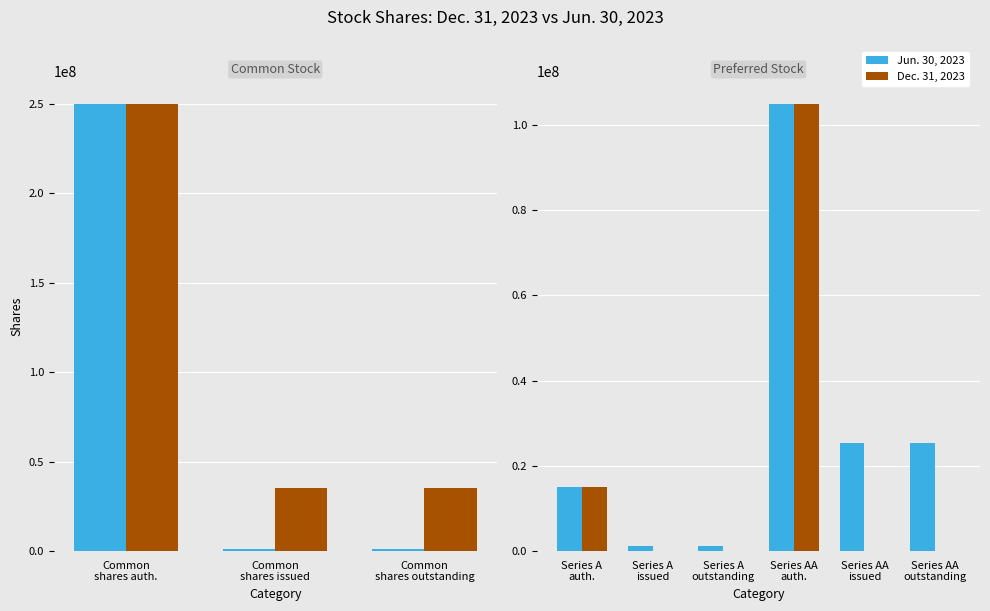

At Series A auth., list the series in order from largest to smallest.

Jun. 30, 2023, Dec. 31, 2023